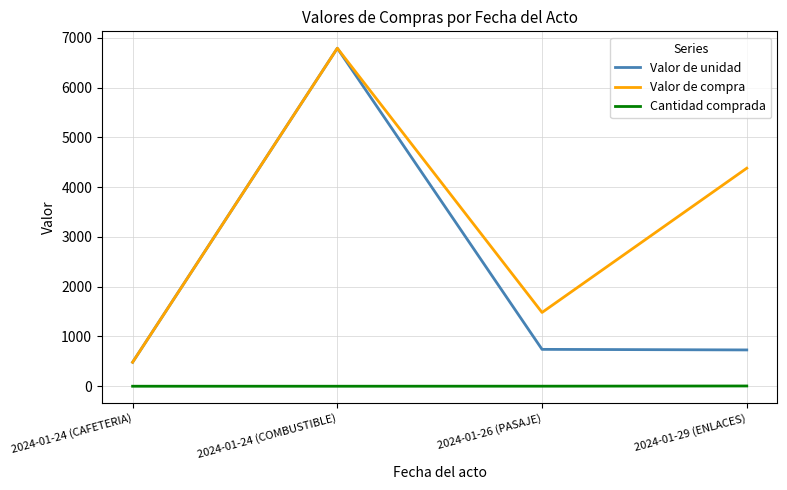

Which series changed the most between 2024-01-24 (CAFETERIA) and 2024-01-29 (ENLACES)?

Valor de compra